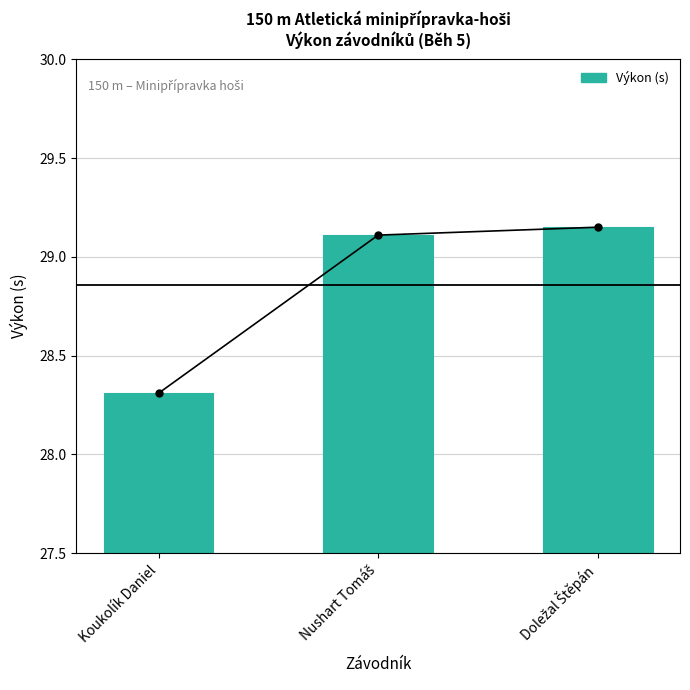

What is the difference between the maximum and minimum values?

0.8